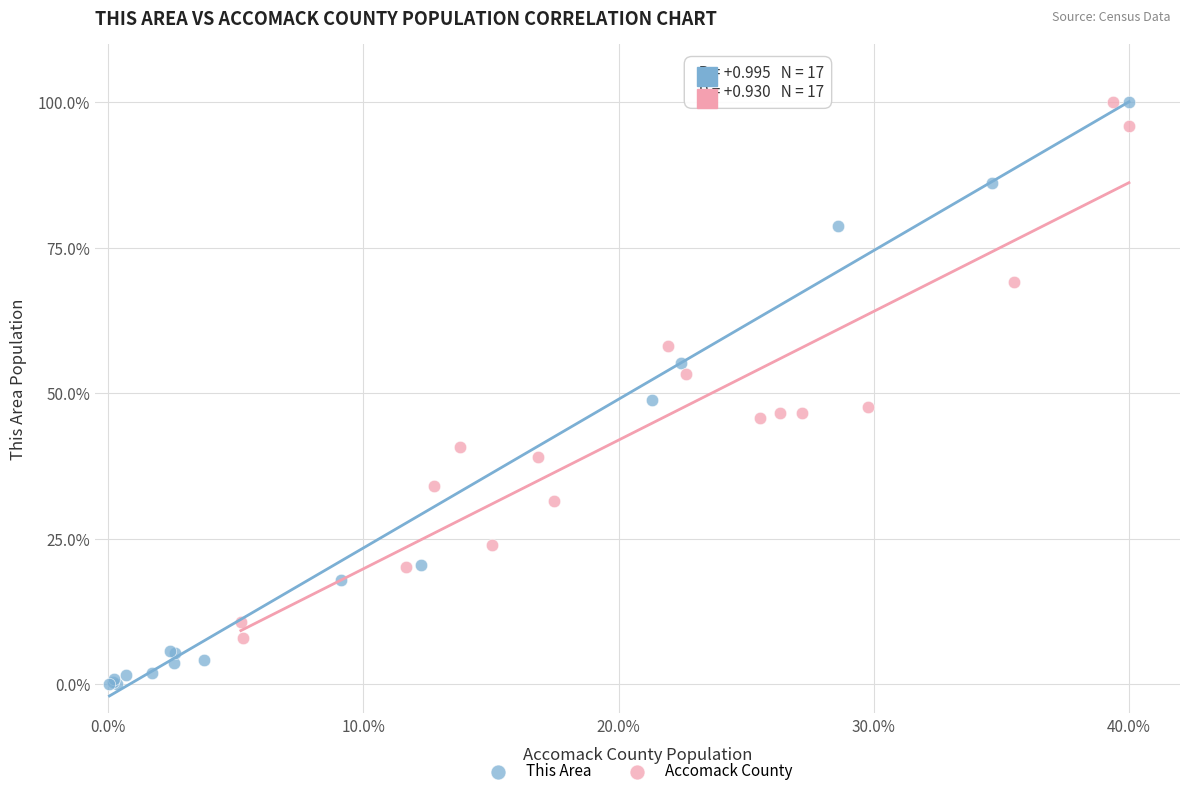

Which series reaches the minimum Y coordinate?

This Area